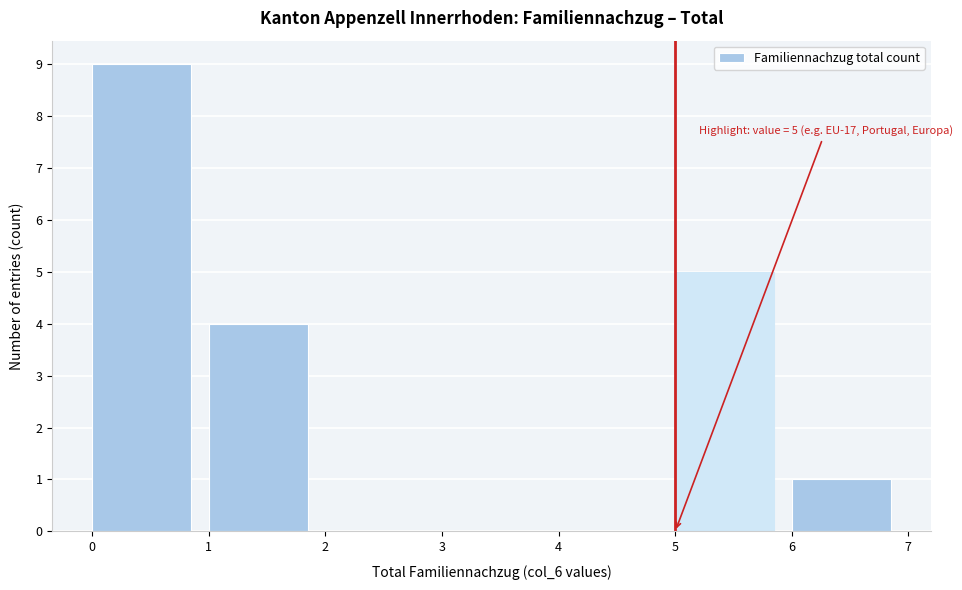

Which range on the x-axis has the tallest bar?

0 to 1